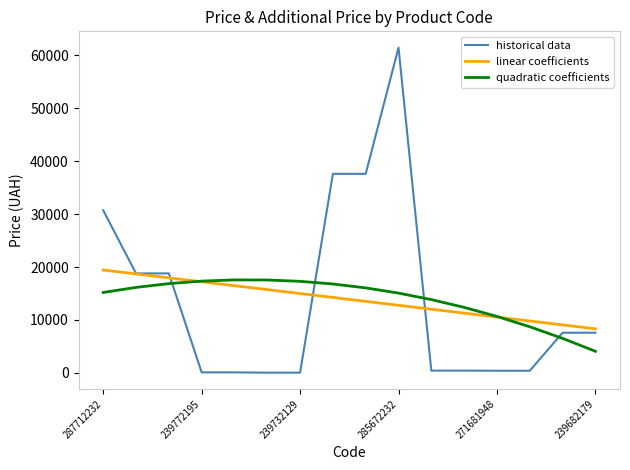

Which series has the largest range (max minus min)?

historical data